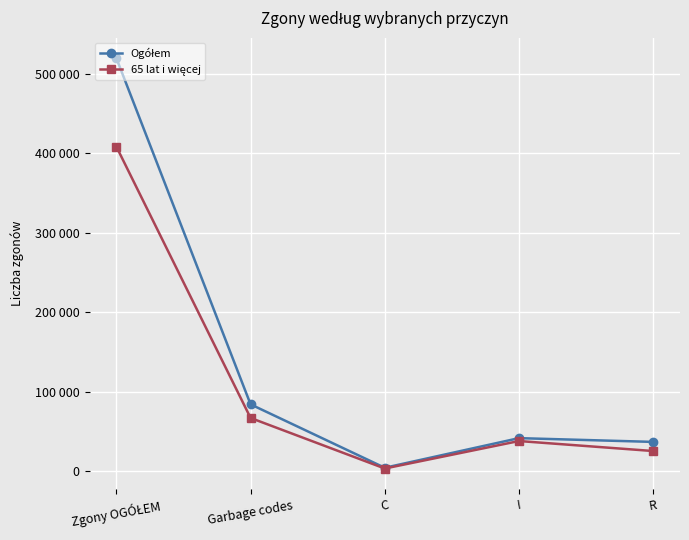

Does the chart have visible grid lines?

Yes